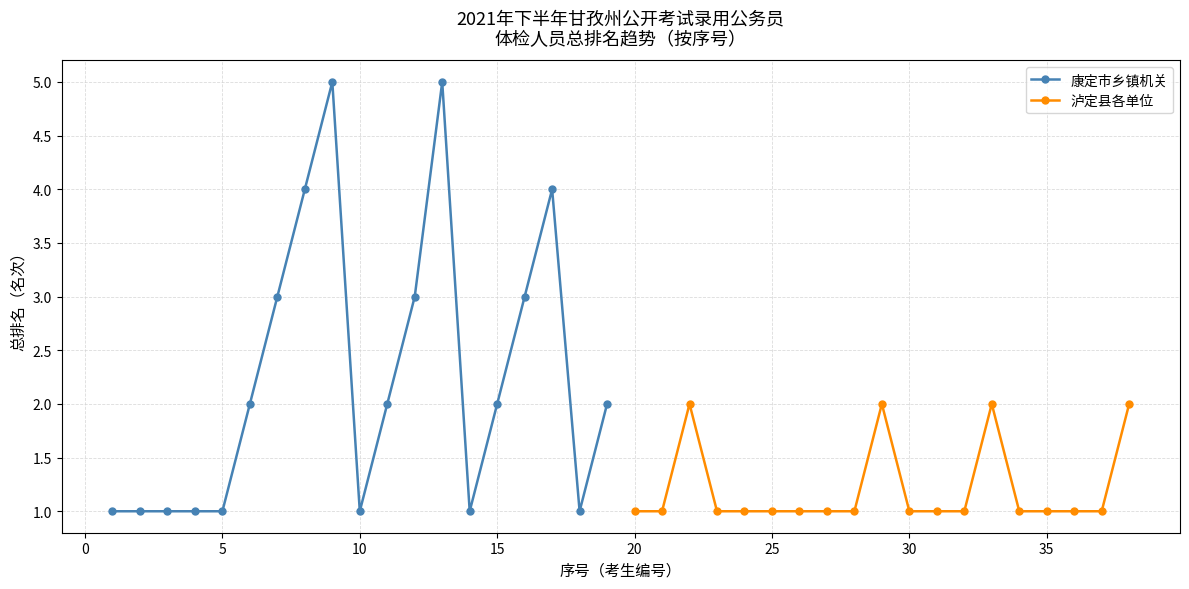

What is the highest value of the 康定市乡镇机关 series?

5